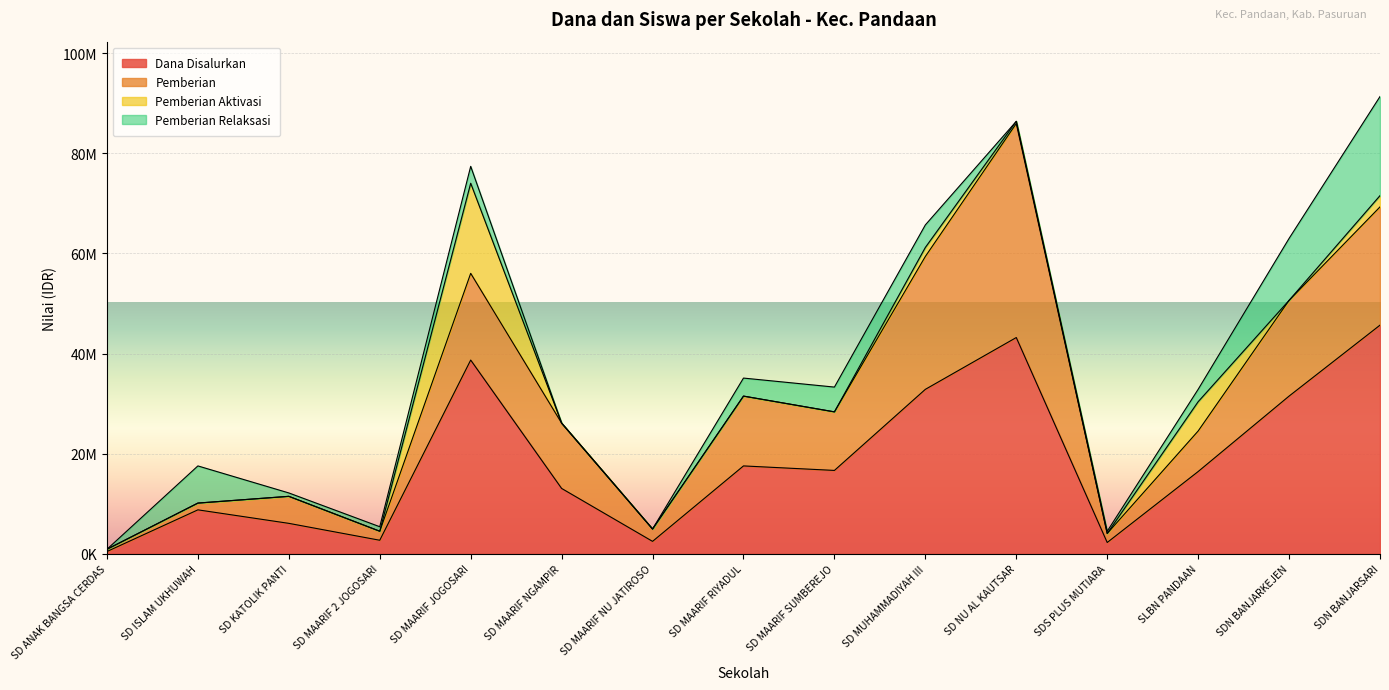

What is the average value of the Dana Disalurkan series?

18555000